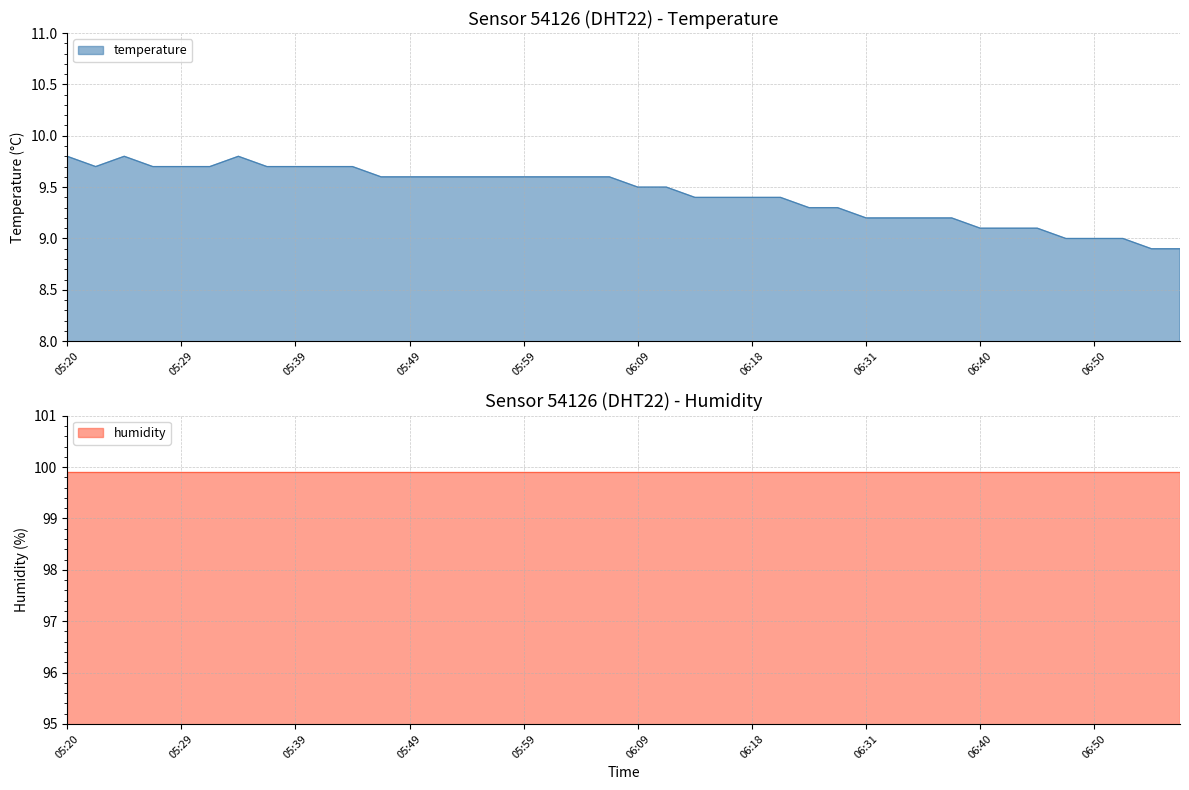

Rank the categories by value from highest to lowest.

05:20, 05:25, 05:34, 05:22, 05:27, 05:29, 05:32, 05:37, 05:39, 05:42, 05:44, 05:47, 05:49, 05:51, 05:54, 05:56, 05:59, 06:01, 06:04, 06:06, 06:09, 06:11, 06:13, 06:16, 06:18, 06:23, 06:26, 06:28, 06:31, 06:33, 06:35, 06:38, 06:40, 06:43, 06:45, 06:48, 06:50, 06:52, 06:55, 06:57